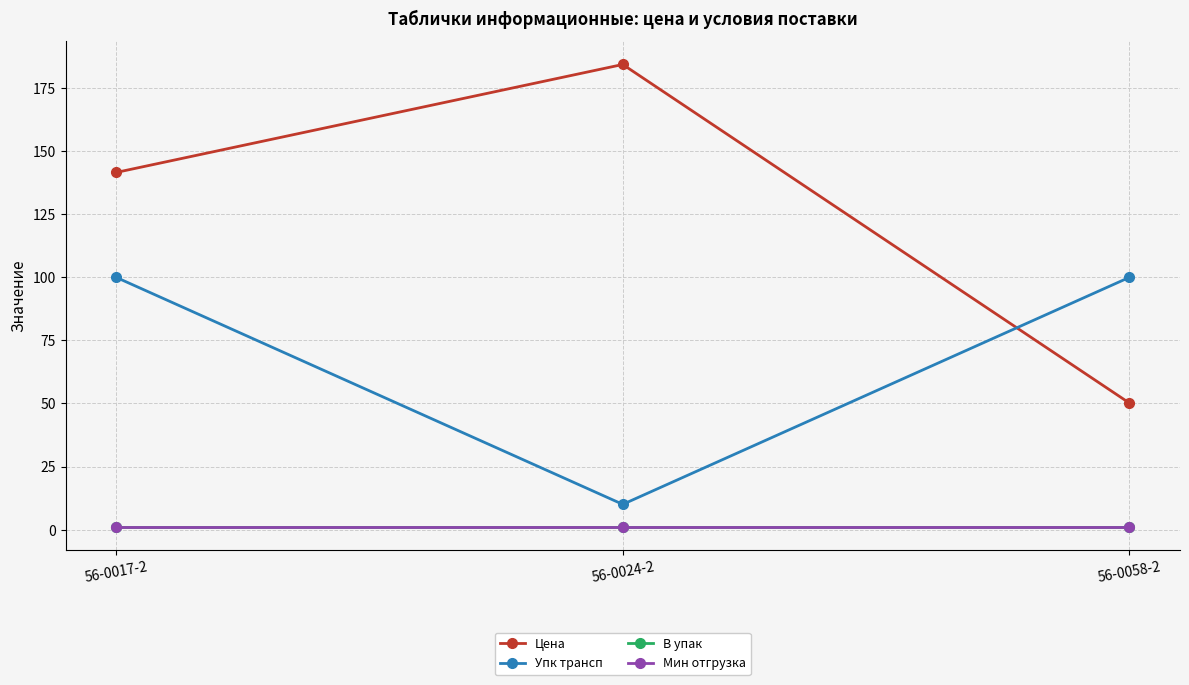

At 56-0017-2, list the series in order from largest to smallest.

Цена, Упк трансп, В упак, Мин отгрузка